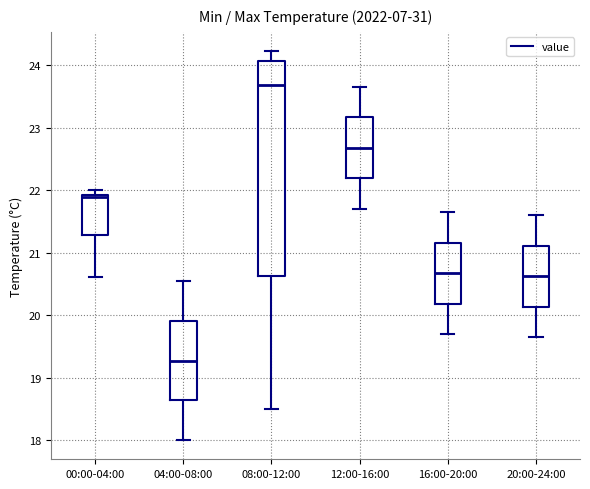

Where does the median line of the box for 16:00-20:00 sit on the y-axis? The values are not printed on the chart, so give them approximately, as read against the axis.

20.7